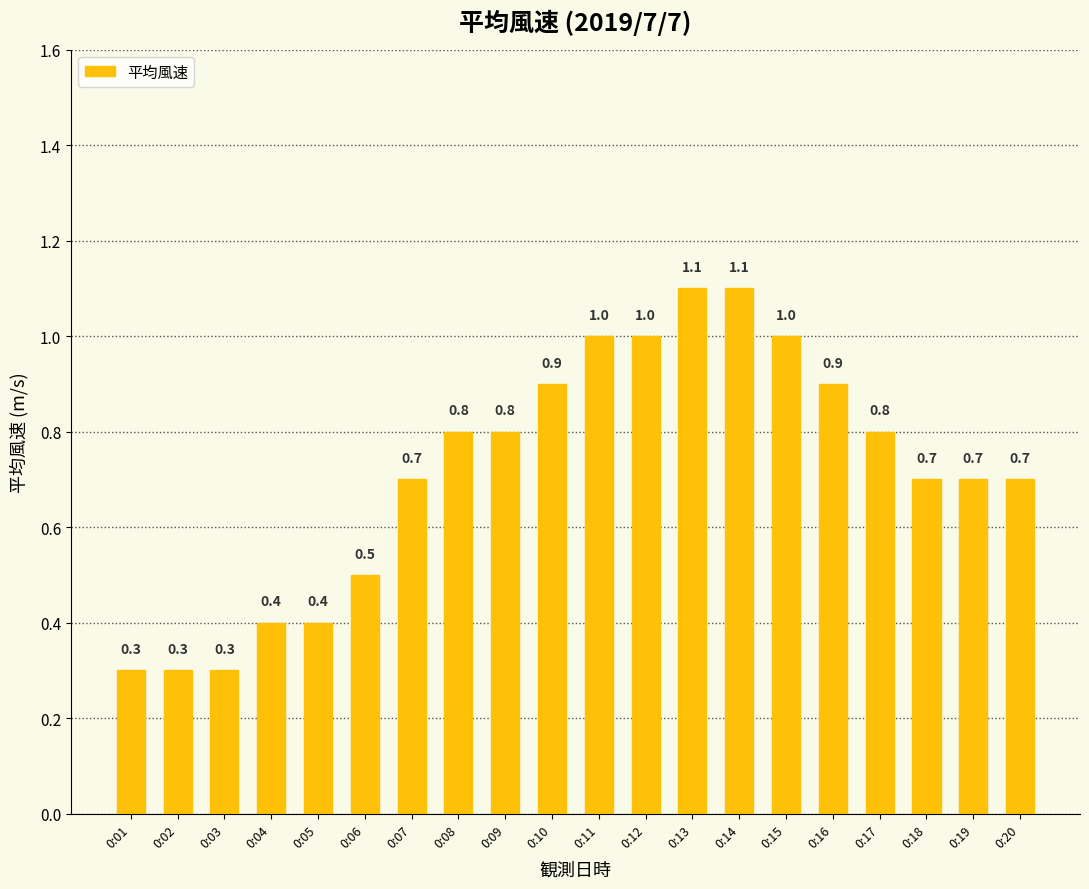

Between 0:01 and 0:06, which is larger?

0:06